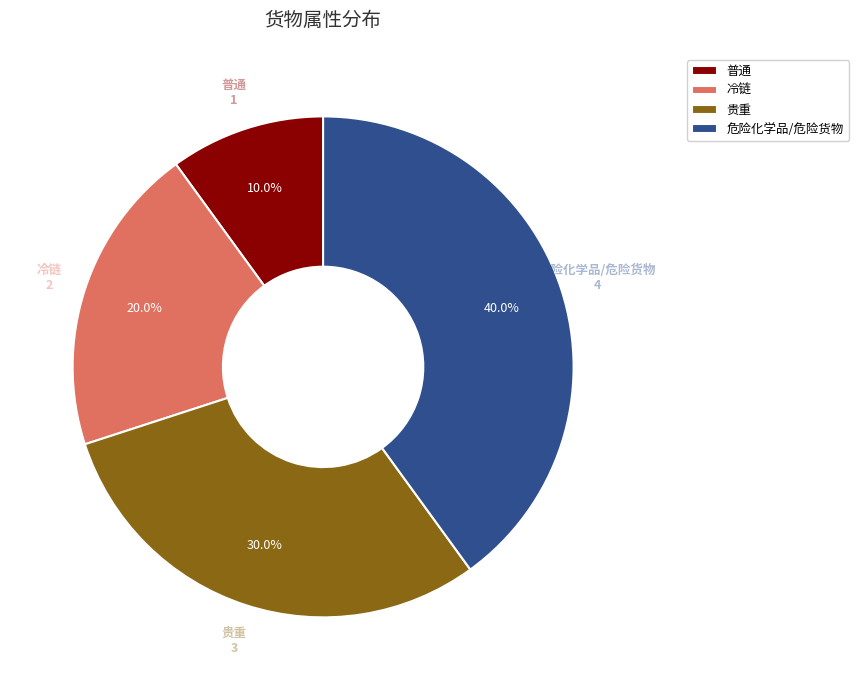

Do 贵重 and 危险化学品/危险货物 together represent more than half of the pie?

Yes